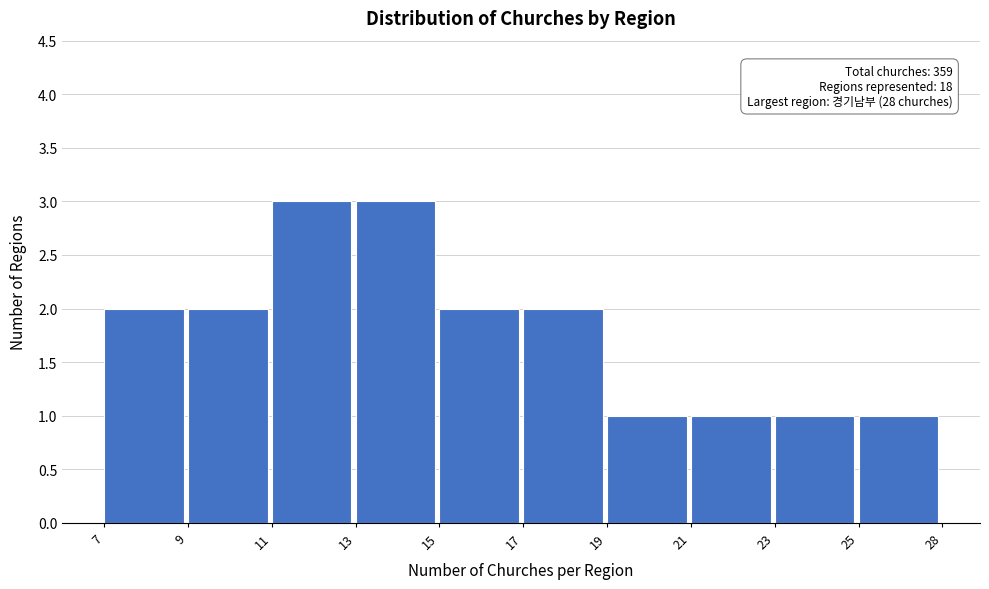

Reading left to right, transcribe all the data shown in this chart.

7=2	9=2	11=3	13=3	15=2	17=2	19=1	21=1	23=1	25=1